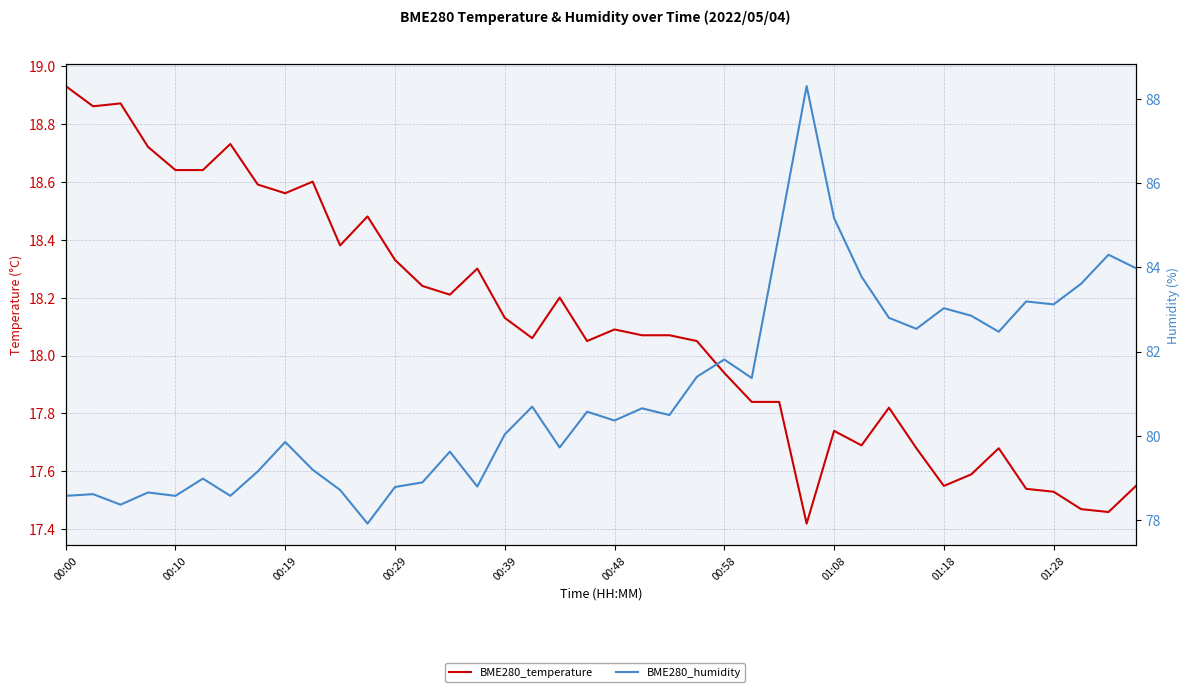

What is the minimum value shown in the chart?

17.4